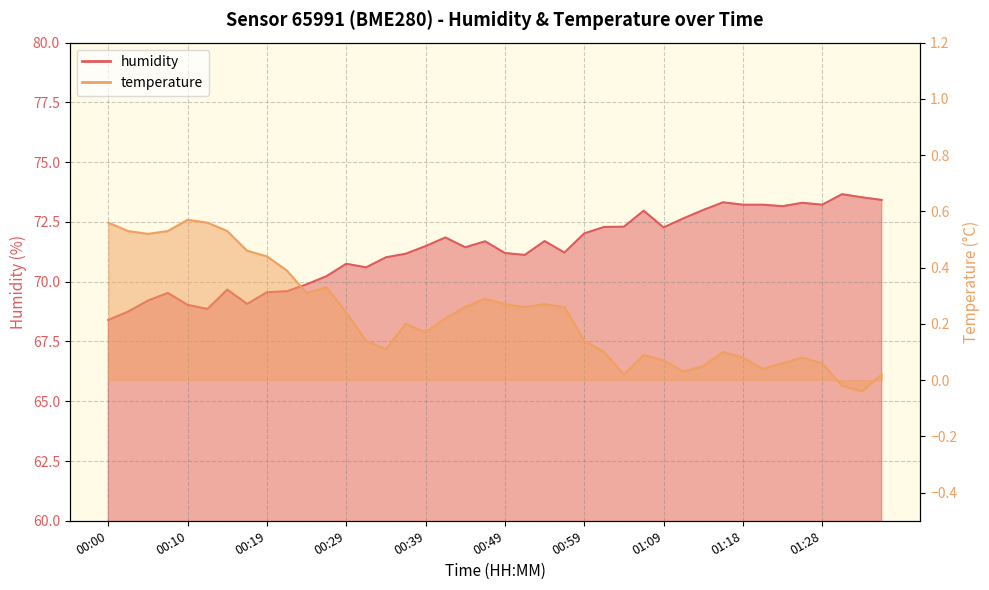

What is the sum of the temperature values at 01:11 and 00:07?

0.6